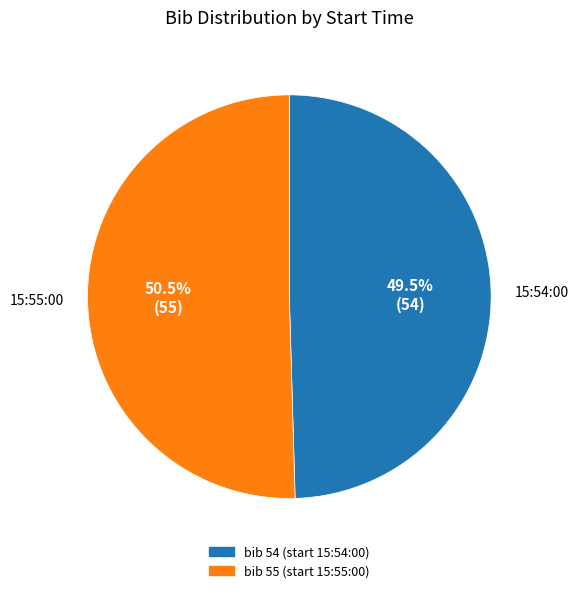

Is there a majority slice in this chart?

Yes